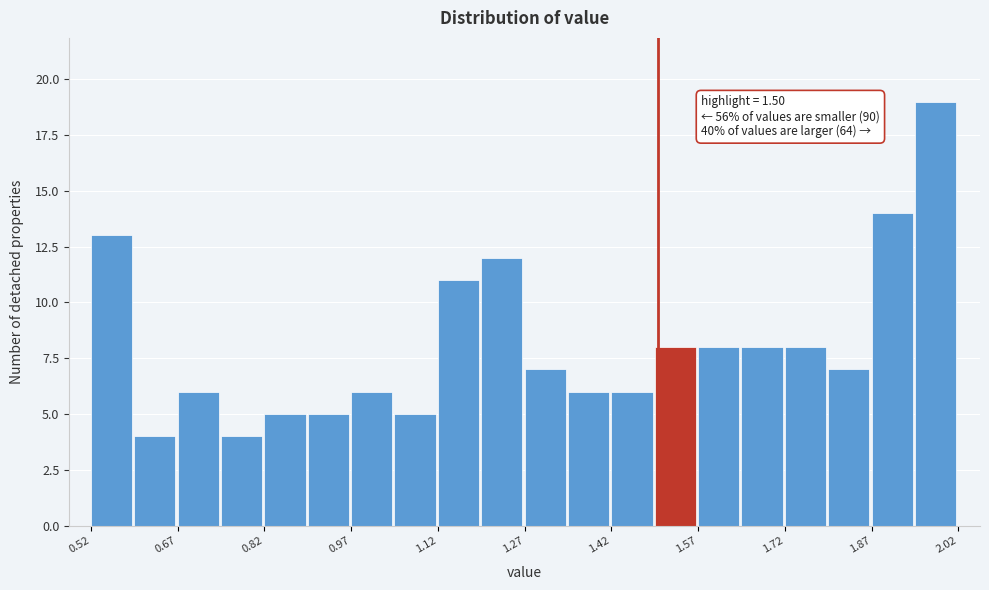

Around what value on the x-axis is the tallest bar? Give the approximate position of its centre, as read against the axis.

1.98